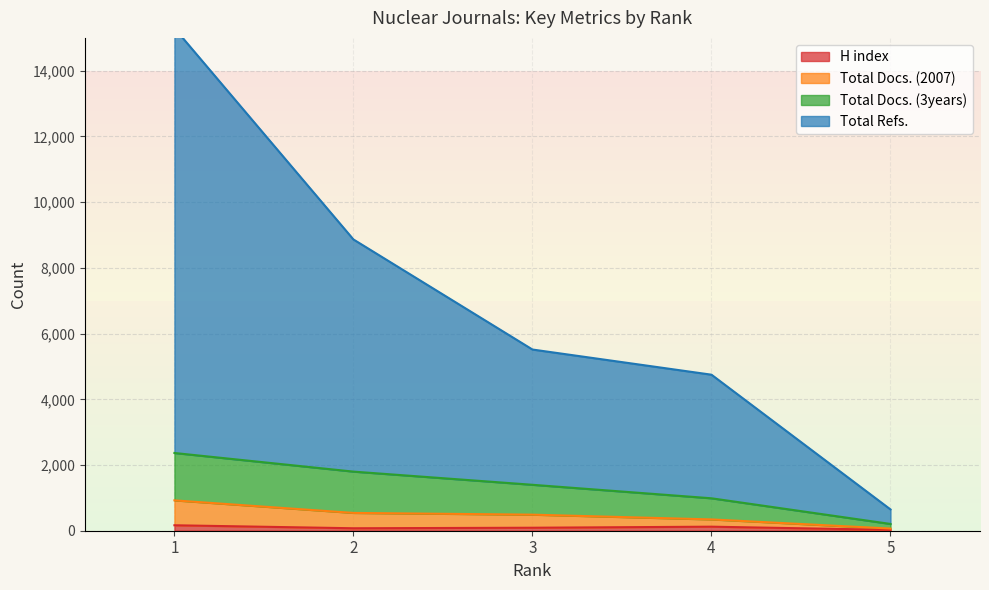

Reading right to left, what are all the values shown in this chart?

H index: 26	123	91	75	166
Total Docs. (2007): 66	344	489	542	924
Total Docs. (3years): 206	987	1398	1799	2366
Total Refs.: 648	4749	5515	8865	15296